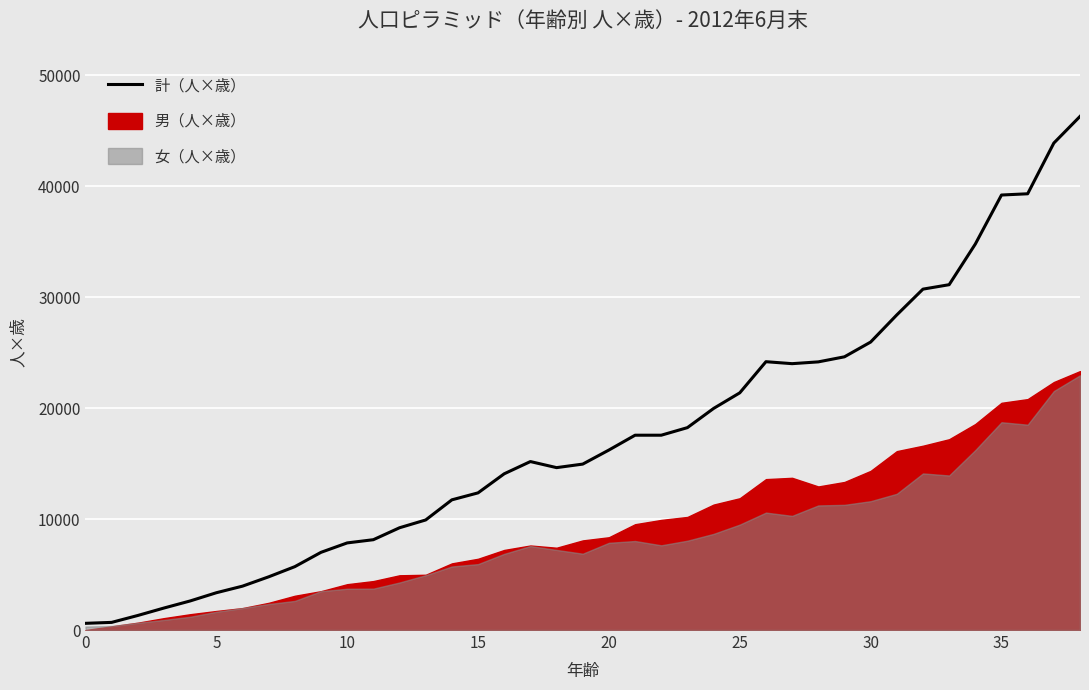

How many data points does each series have?

39